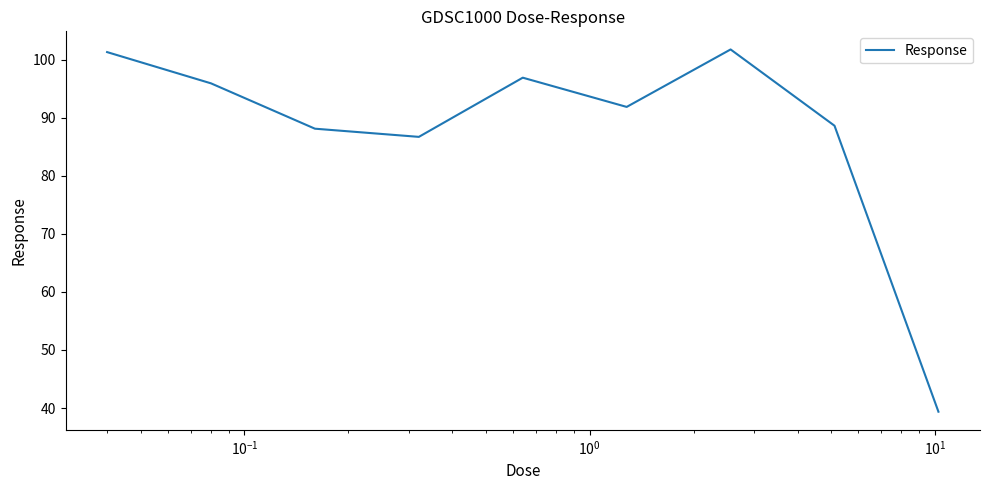

What is the maximum value shown in the chart?

101.7